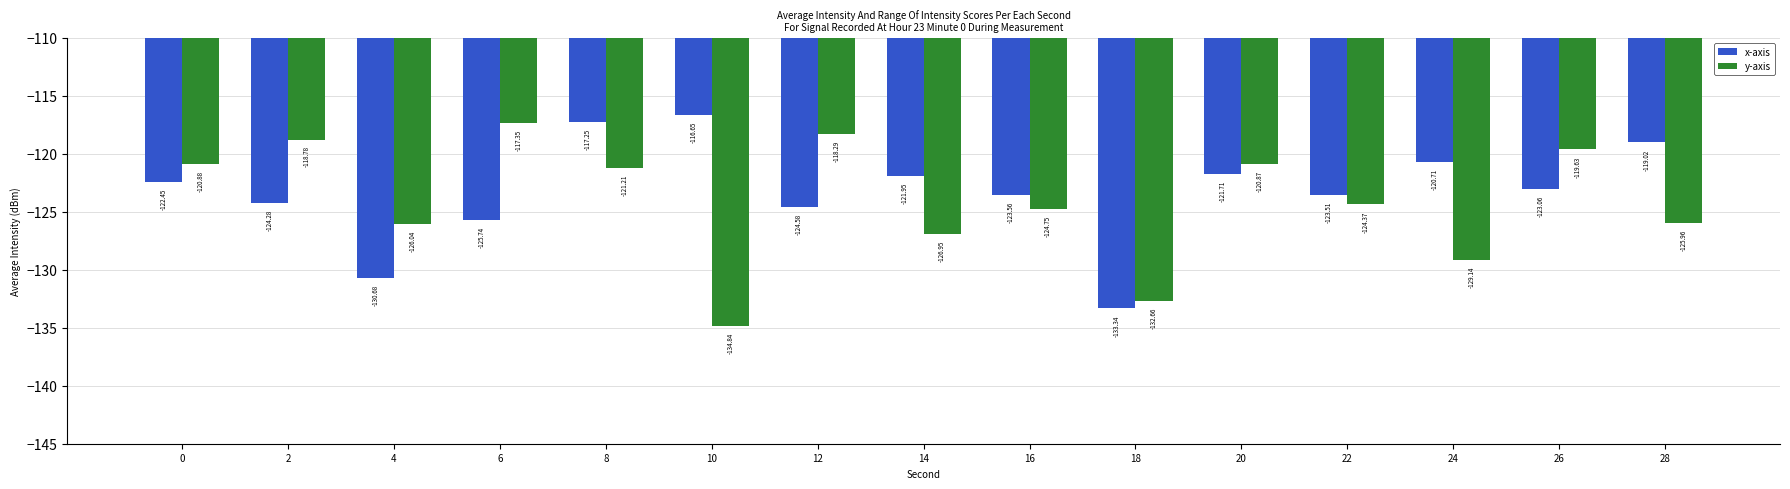

Is the value of y-axis at 20 greater than the value of x-axis at 0?

Yes